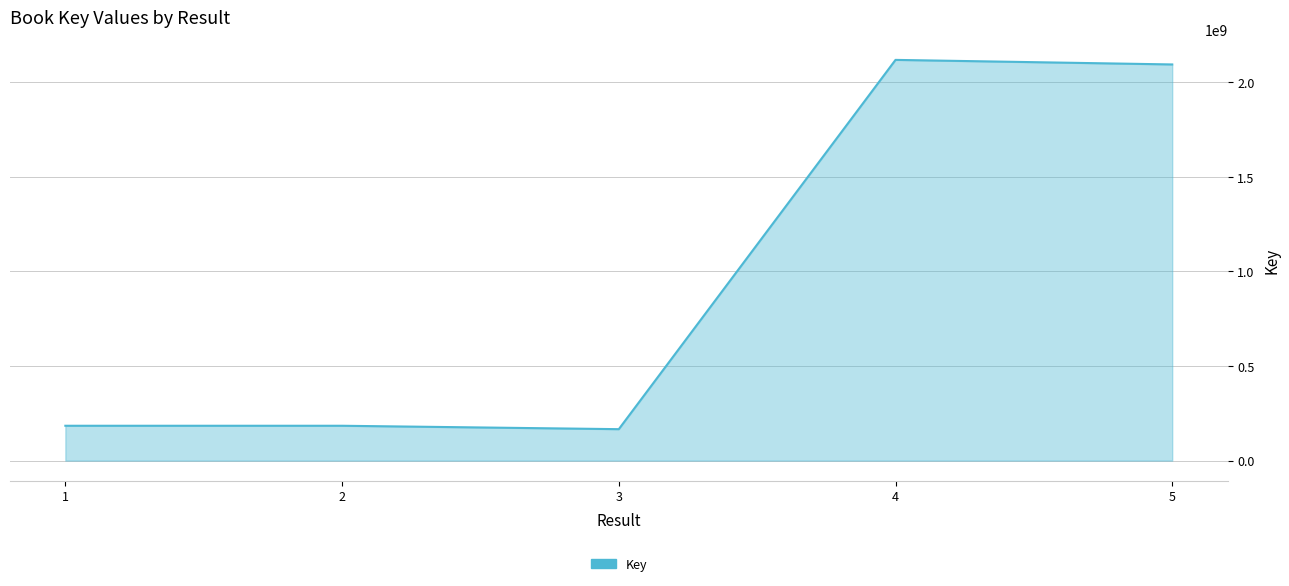

The chart shows a value of 184165300 at 1. True or false?

True